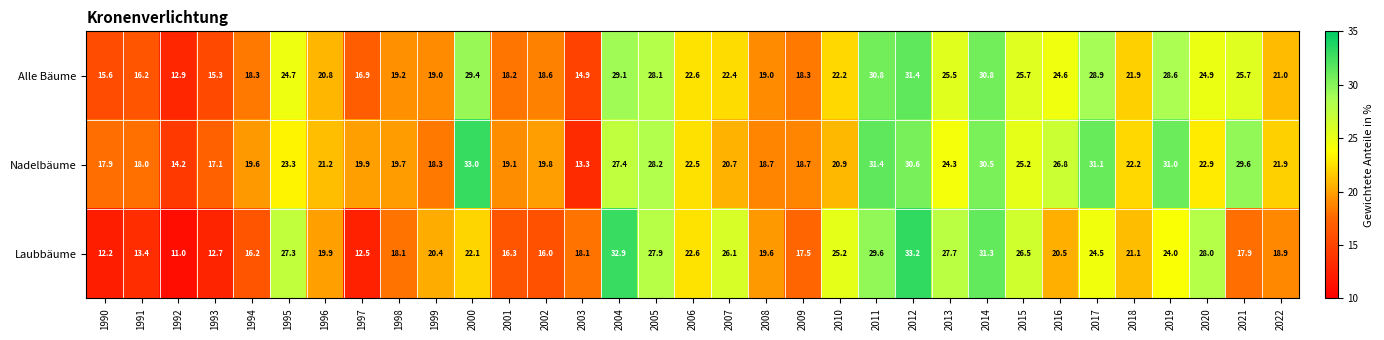

True or false: Laubbäume has a value of 34.4 at 2000.

False